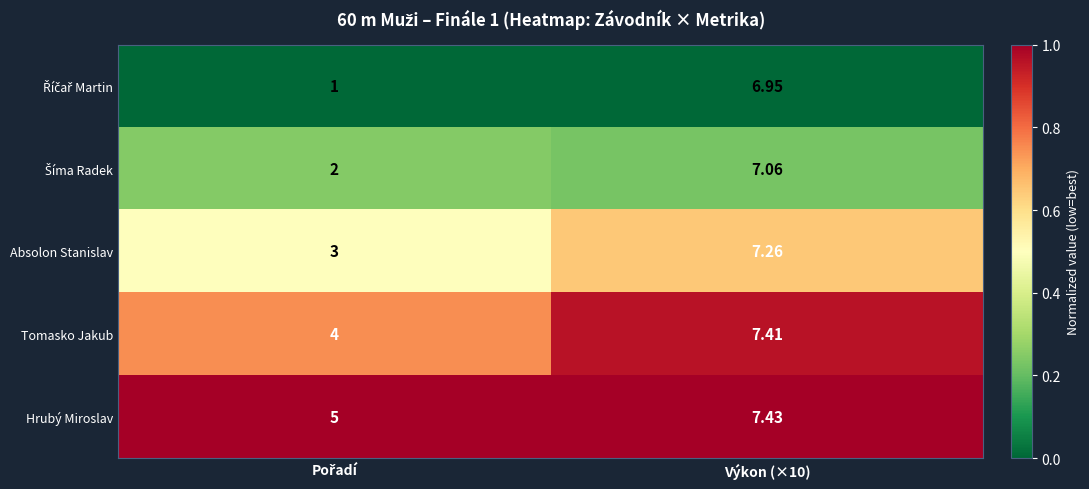

Which series has the largest total across all categories?

Hrubý Miroslav